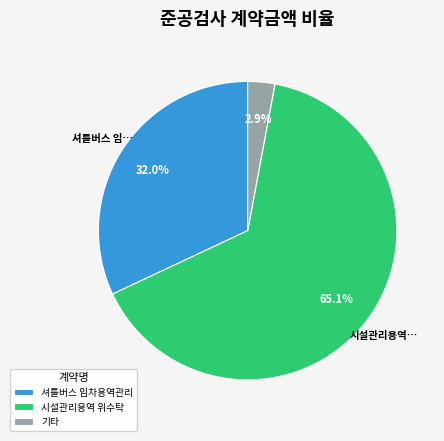

Which category has the smallest portion of the pie?

기타